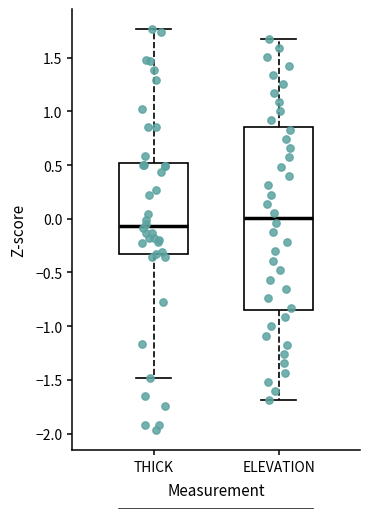

Reading left to right, read every box against the y-axis: the position of its median line, the range the box covers, and the ends of its whiskers. The values are not printed on the chart, so give them approximately, as read against the axis.

THICK: median -0.05, box -0.35 to 0.50, whiskers -1.50 to 1.75
ELEVATION: median 0.00, box -0.85 to 0.85, whiskers -1.70 to 1.65